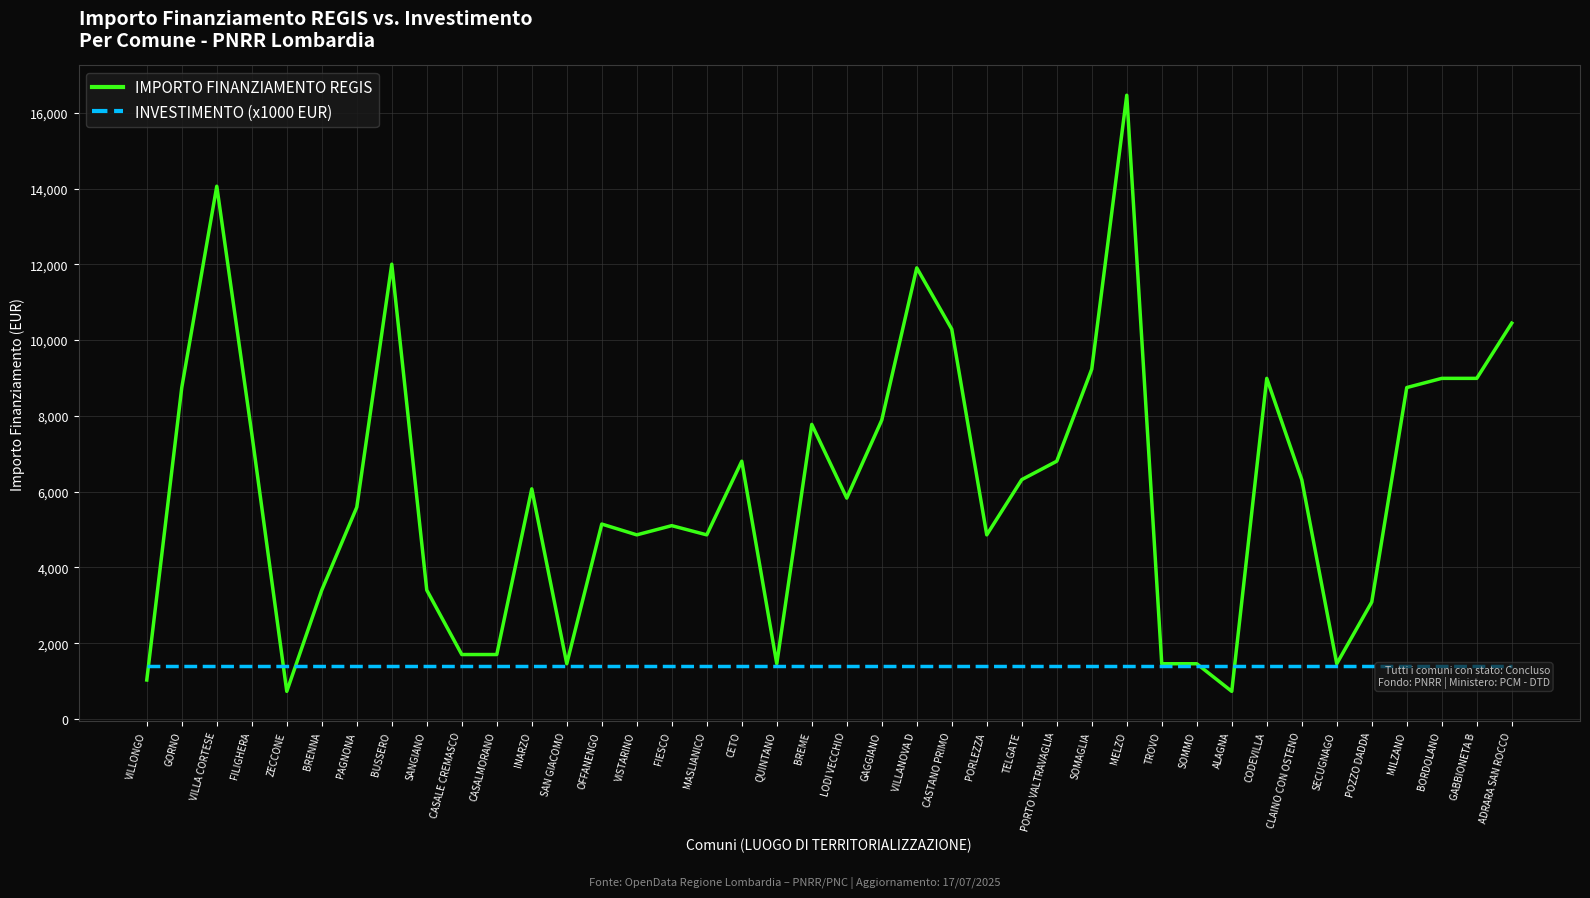

Which series has the largest range (max minus min)?

IMPORTO FINANZIAMENTO REGIS